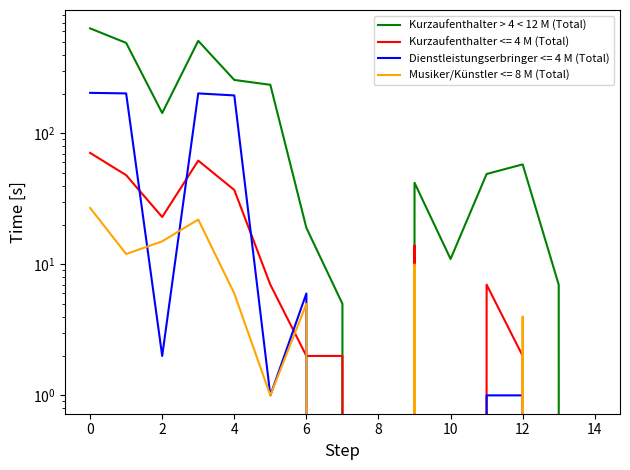

What is the difference between the maximum and minimum values?

634